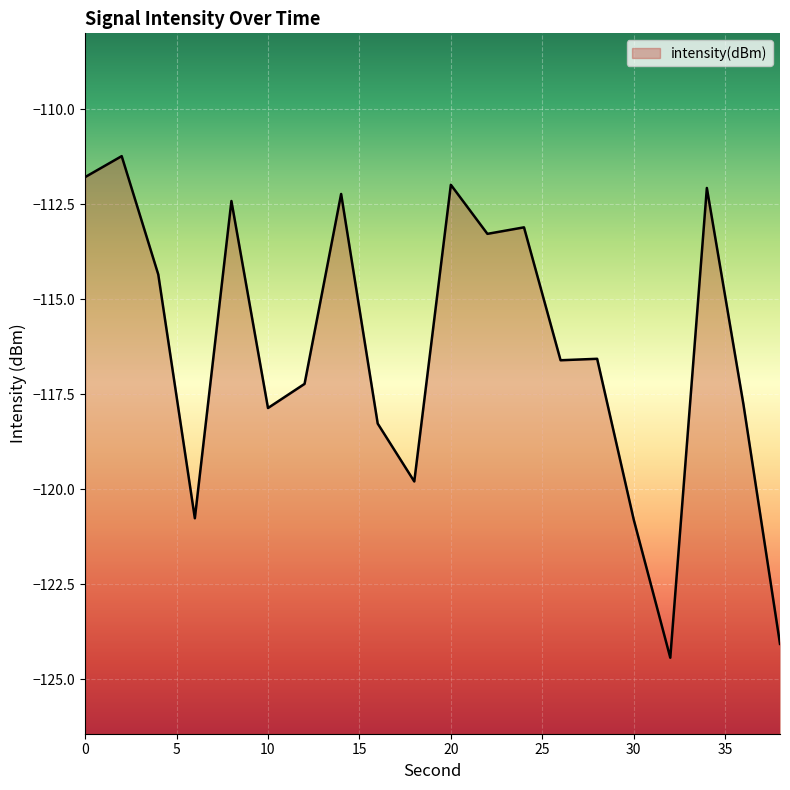

Read the value at 6.

-120.8